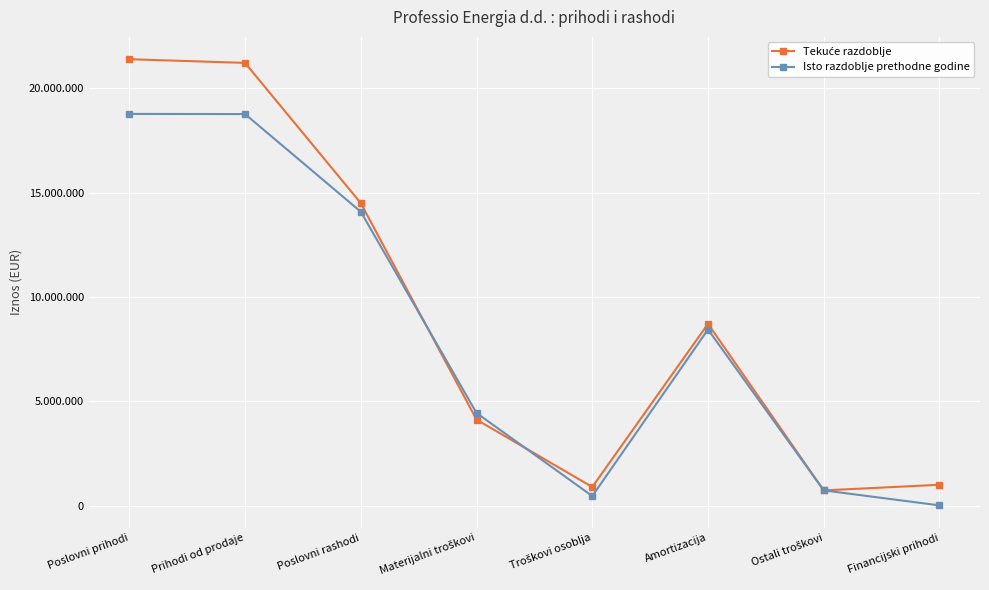

Does the chart have visible grid lines?

Yes